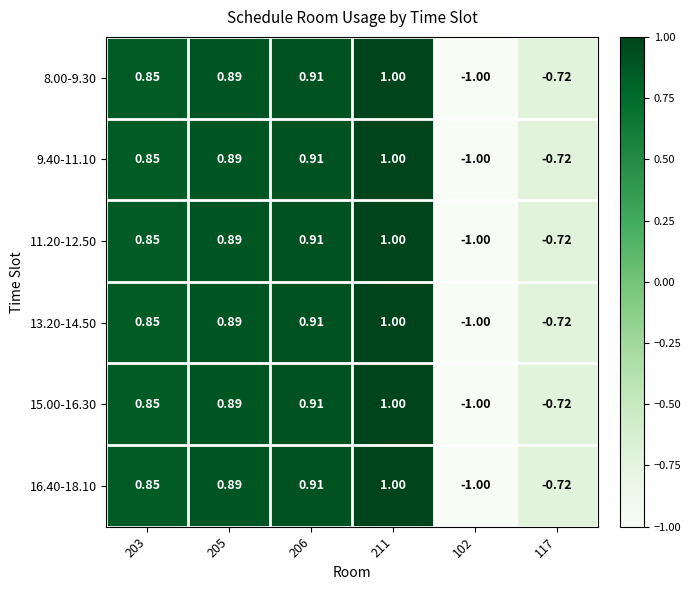

Is the value of 11.20-12.50 at 102 greater than the value of 16.40-18.10 at 211?

No